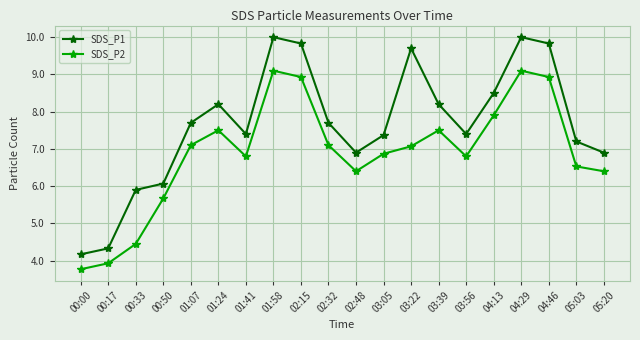

Rank the series by their average value, from highest to lowest.

SDS_P1, SDS_P2